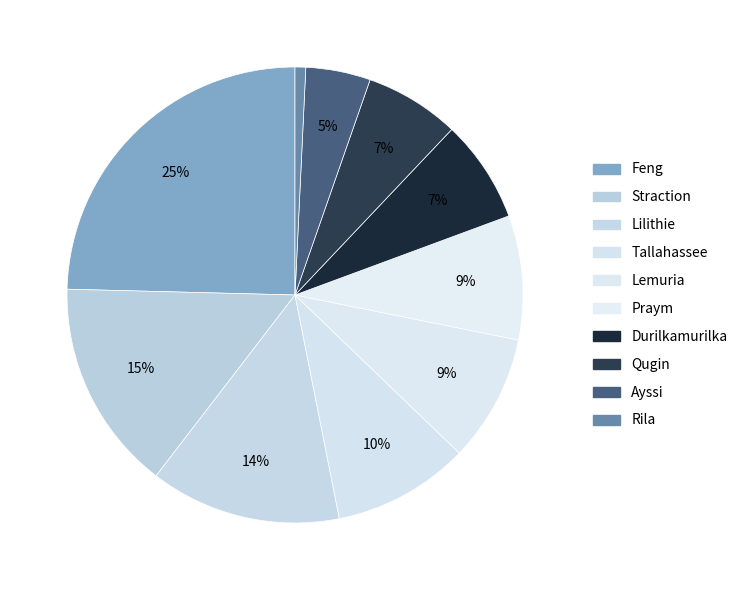

Count the number of slices in the pie.

10